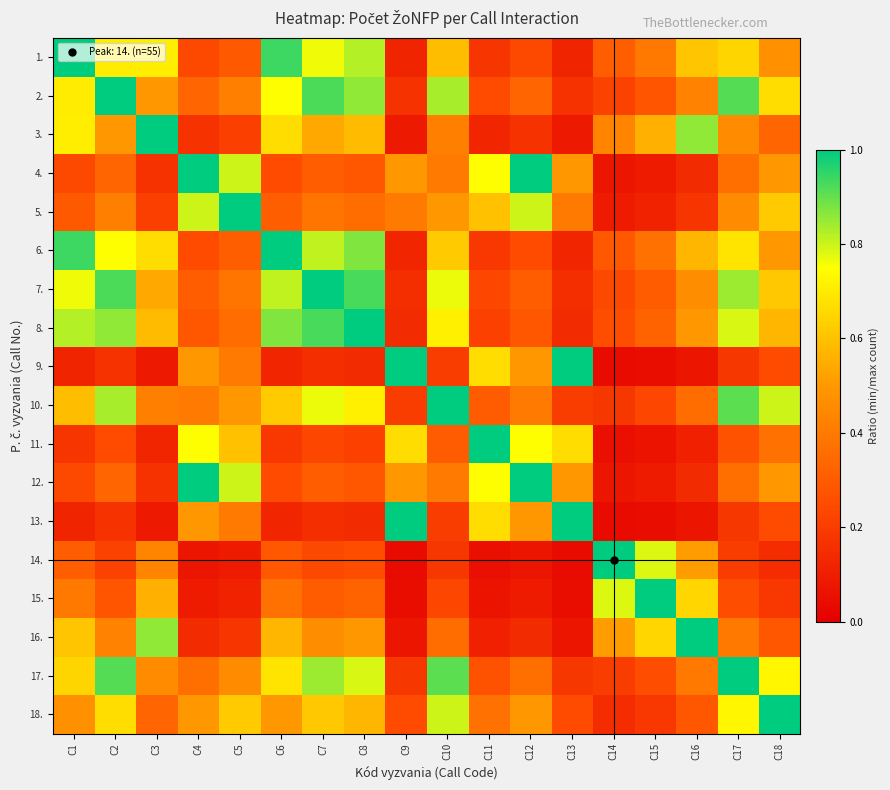

At C2, list the series in order from smallest to largest.

9., 13., 14., 11., 15., 4., 12., 5., 16., 3., 18., 1., 6., 10., 8., 17., 7., 2.